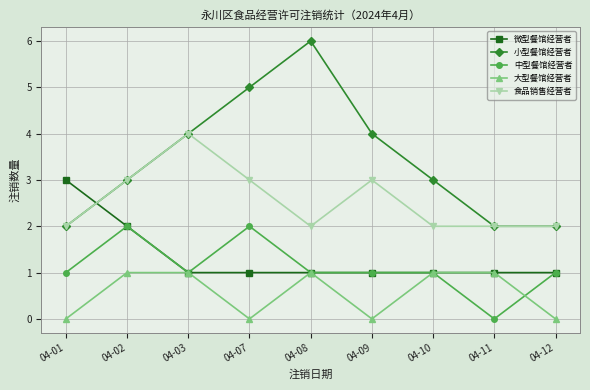

What is the difference between the highest and lowest values at 04-07?

5